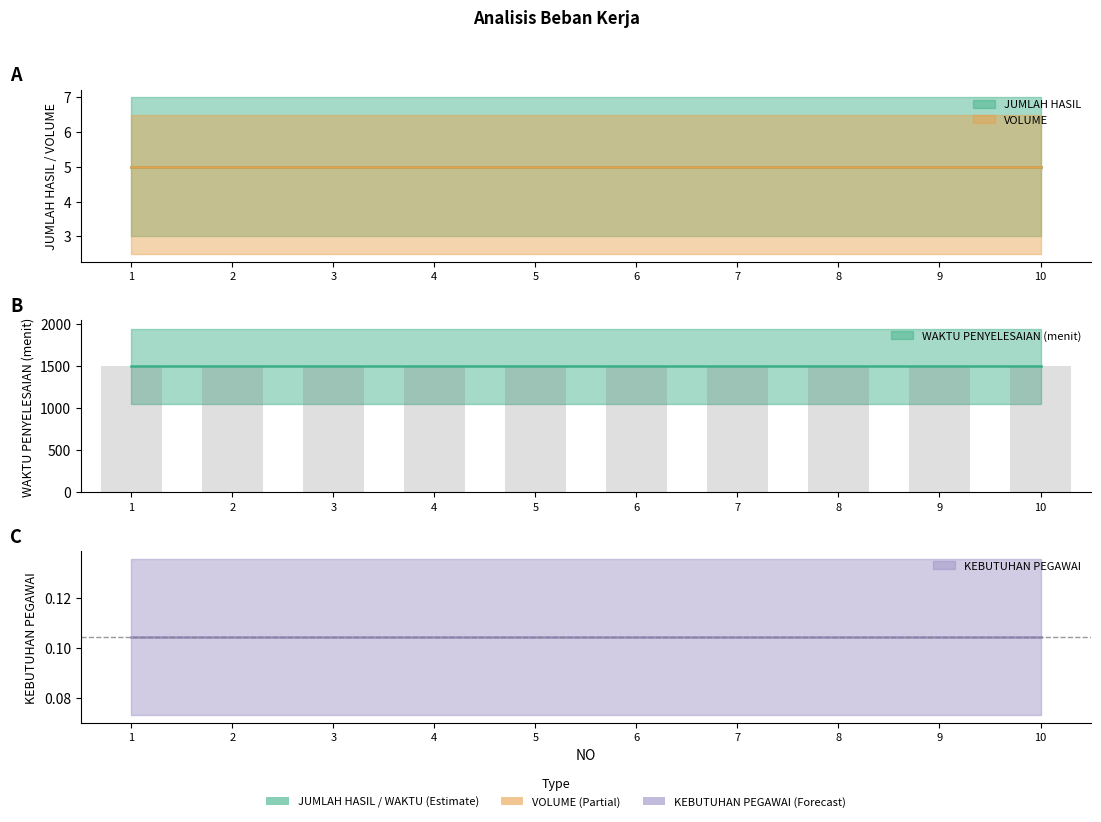

What are all the series names shown in the legend?

JUMLAH HASIL, VOLUME, WAKTU PENYELESAIAN (menit), KEBUTUHAN PEGAWAI